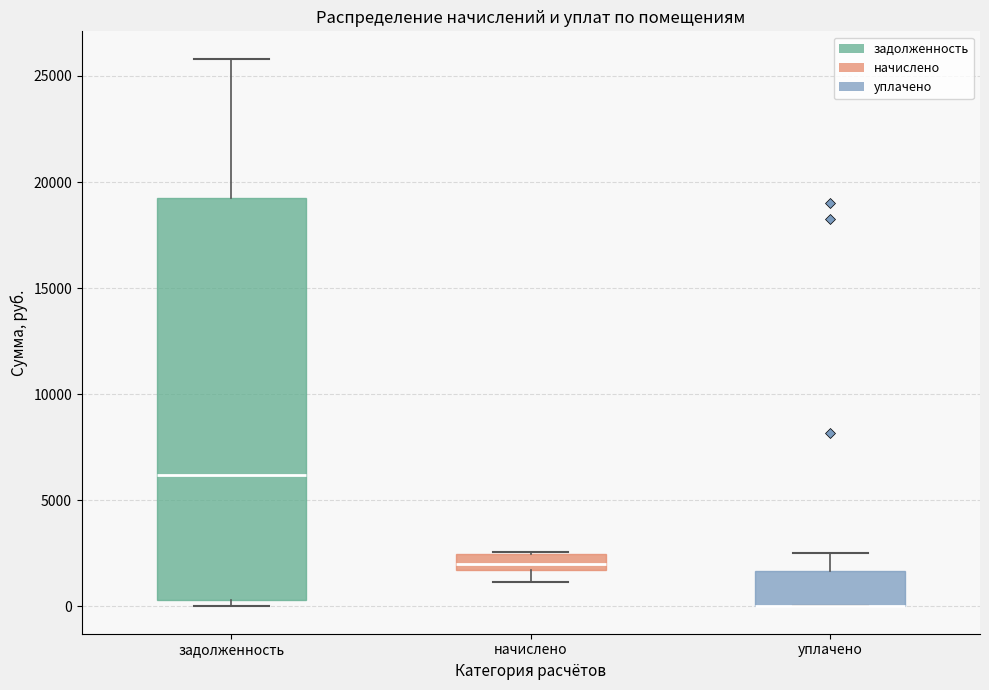

Reading left to right, read every box against the y-axis: the position of its median line, the range the box covers, and the ends of its whiskers. The values are not printed on the chart, so give them approximately, as read against the axis.

задолженность: median 6000, box 500 to 19000, whiskers 0 to 26000
начислено: median 2000, box 1500 to 2500, whiskers 1000 to 2500
уплачено: median 0 (drawn on the box's lower edge), box 0 to 1500, whiskers 0 to 2500